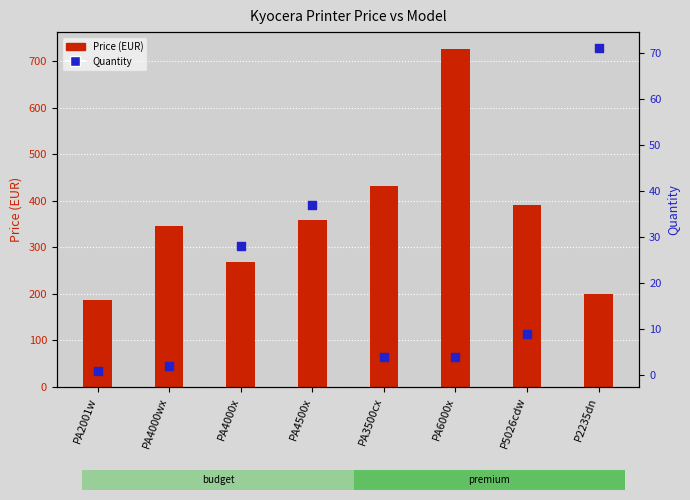

At which category is the sum across all series the highest?

PA6000x